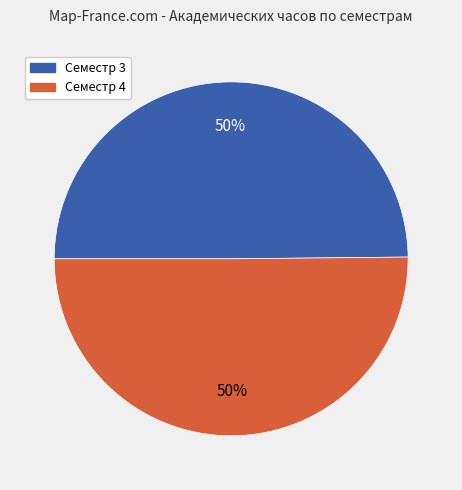

Combined, do Семестр 3 and Семестр 4 account for over 50%?

Yes